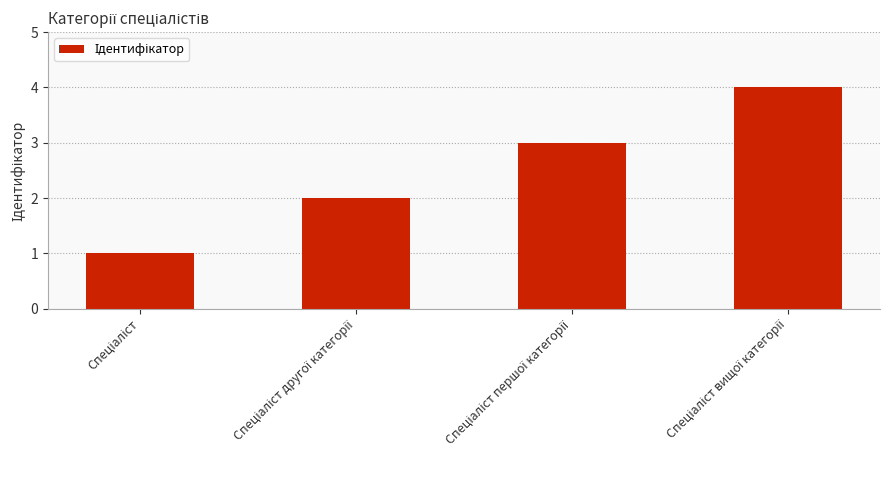

What is the sum of all values?

10